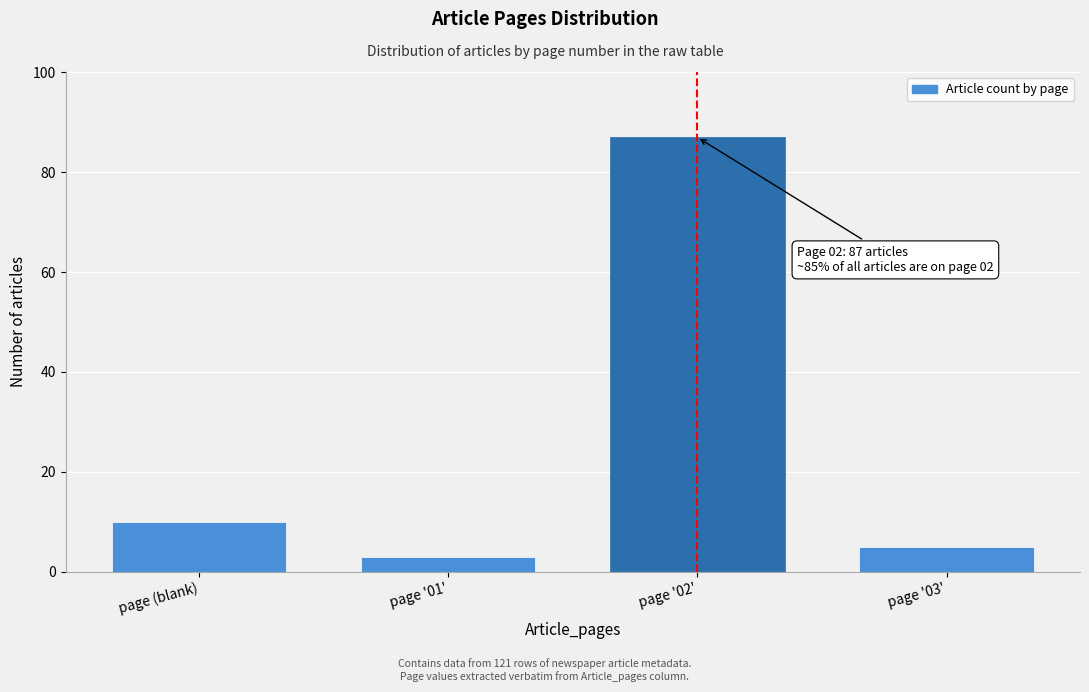

Reading left to right, what are all the values shown in this chart?

10	3	87	5